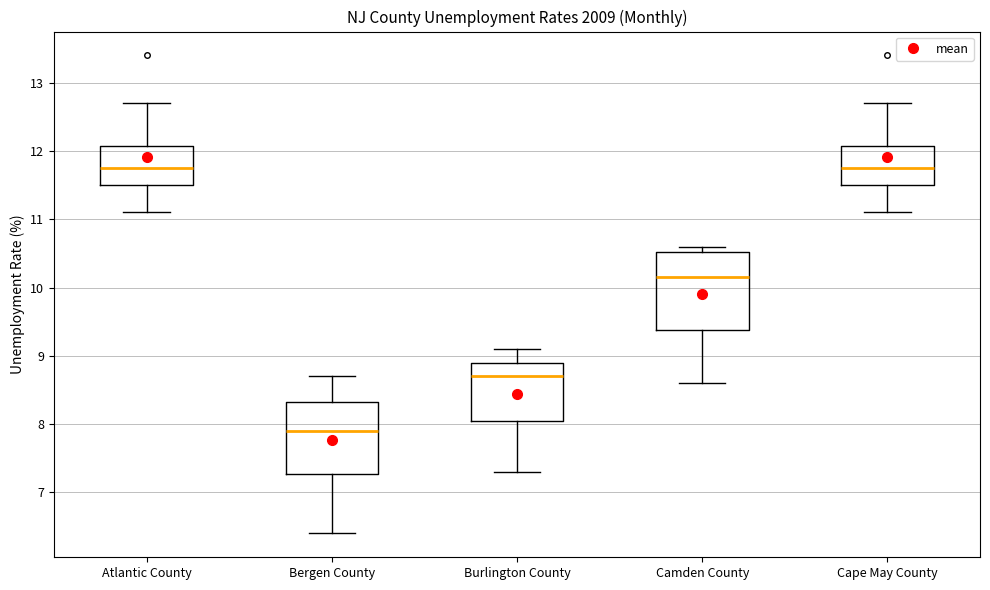

Reading left to right, read every box against the y-axis: the position of its median line, the range the box covers, and the ends of its whiskers. The values are not printed on the chart, so give them approximately, as read against the axis.

Atlantic County: median 11.8, box 11.5 to 12.1, whiskers 11.1 to 12.7
Bergen County: median 7.9, box 7.3 to 8.3, whiskers 6.4 to 8.7
Burlington County: median 8.7, box 8.1 to 8.9, whiskers 7.3 to 9.1
Camden County: median 10.2, box 9.4 to 10.5, whiskers 8.6 to 10.6
Cape May County: median 11.8, box 11.5 to 12.1, whiskers 11.1 to 12.7